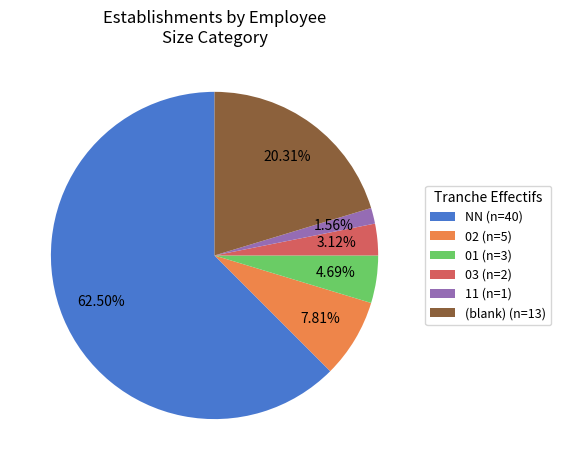

Is the sum of 03 (n=2) and 02 (n=5) greater than half?

No